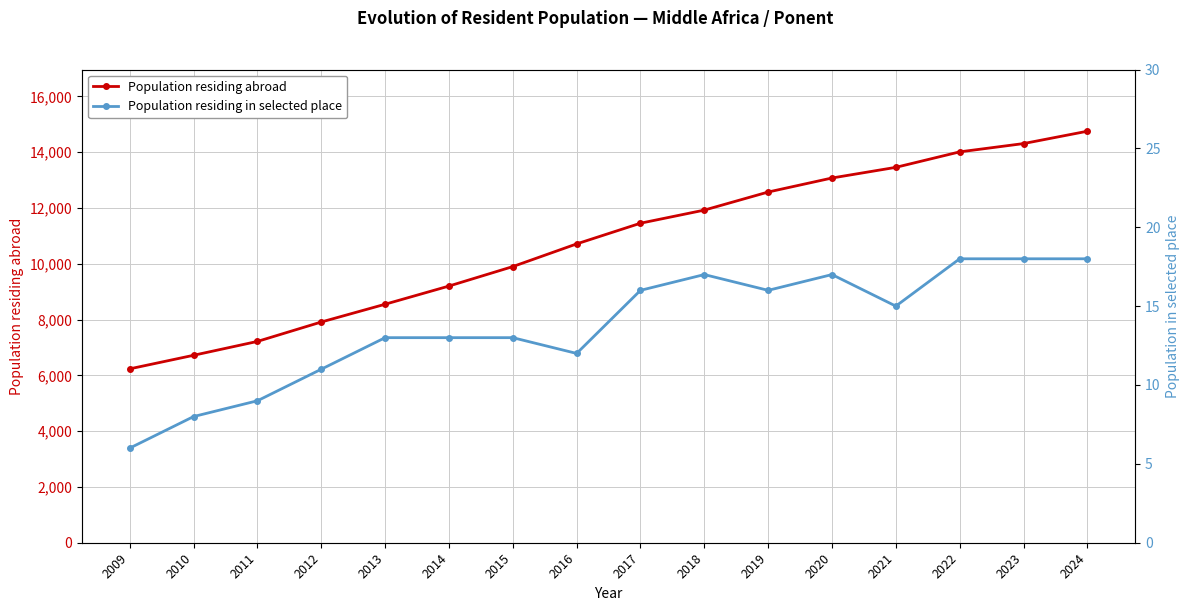

Reading left to right, what are all the values shown in this chart?

Population residing abroad: 2009=6235	2010=6721	2011=7218	2012=7914	2013=8551	2014=9203	2015=9901	2016=10714	2017=11456	2018=11926	2019=12574	2020=13077	2021=13459	2022=14014	2023=14311	2024=14754
Population residing in selected place: 2009=6	2010=8	2011=9	2012=11	2013=13	2014=13	2015=13	2016=12	2017=16	2018=17	2019=16	2020=17	2021=15	2022=18	2023=18	2024=18